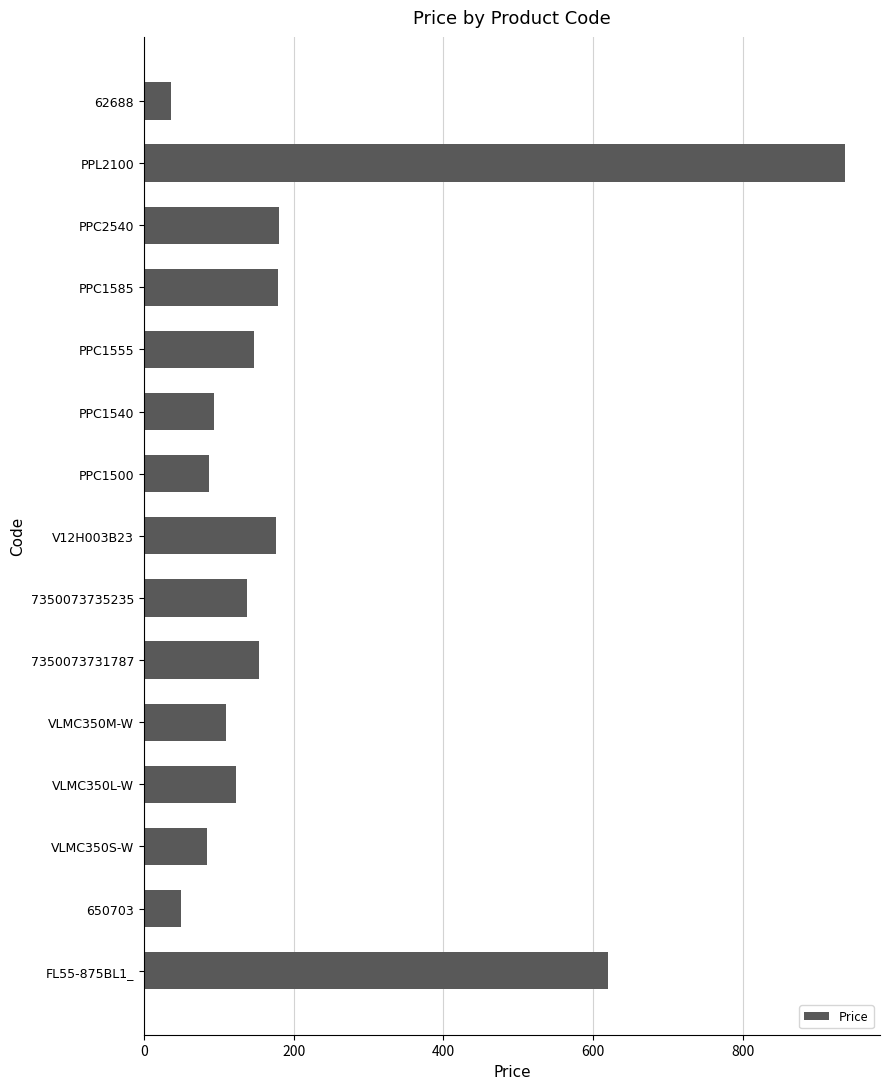

Between PPC2540 and PPC1540, which is larger?

PPC2540